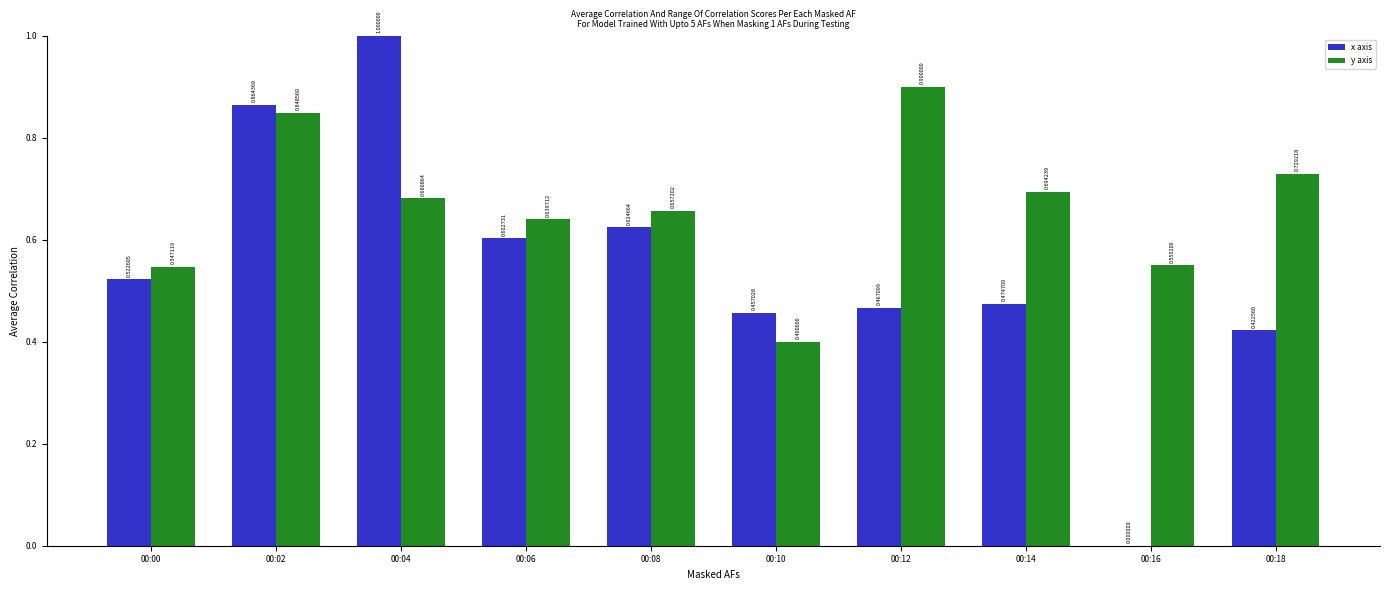

Between 00:02 and 00:08, which series saw the biggest shift?

x axis